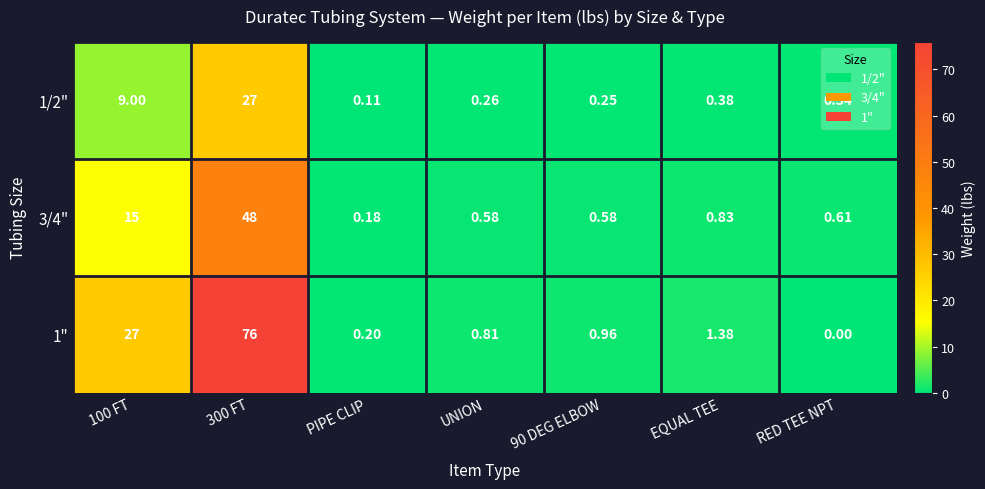

Between 300 FT and 90 DEG ELBOW, which series saw the biggest shift?

1"